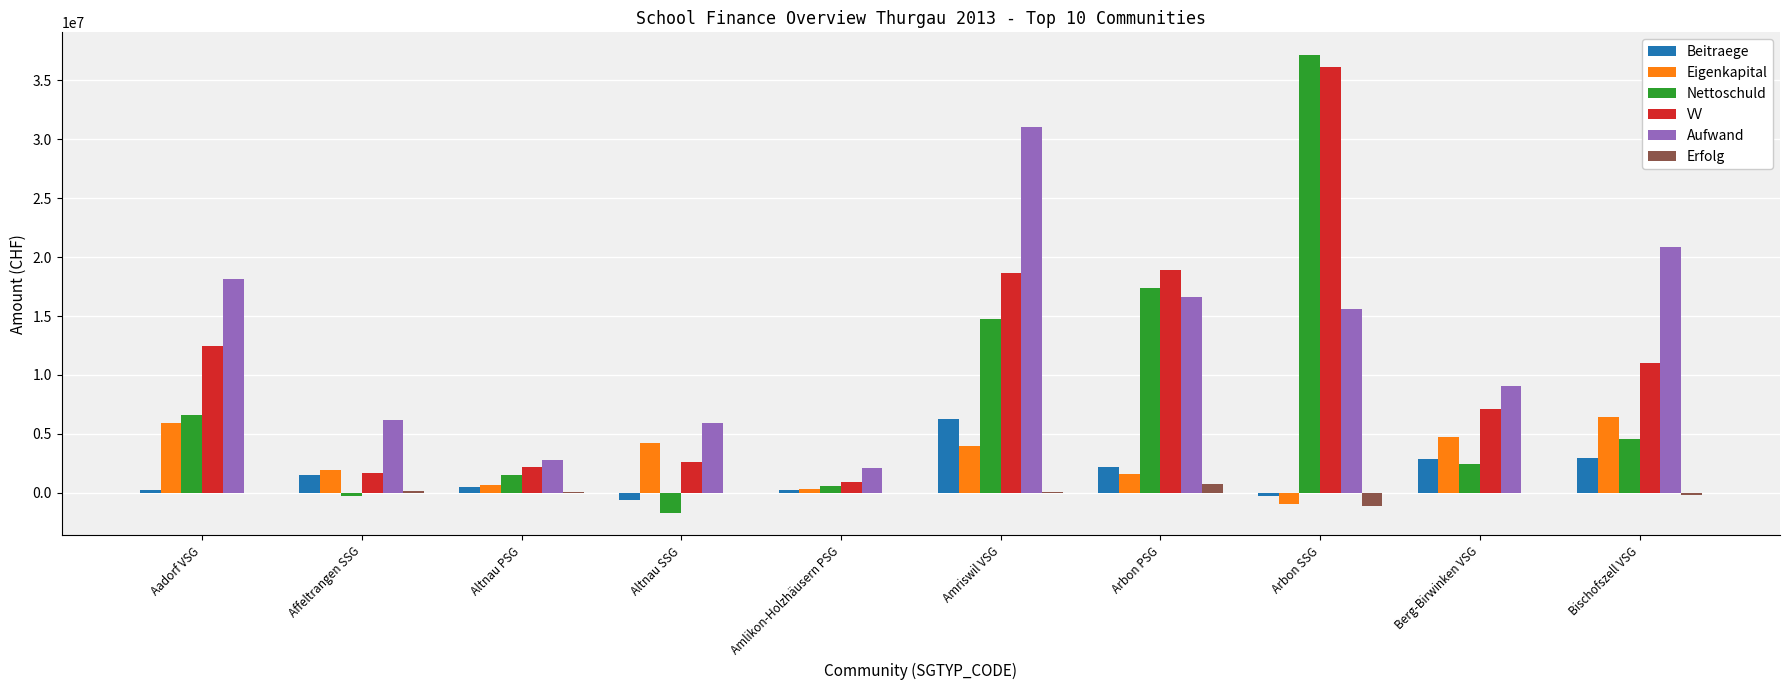

At which category does the chart reach its peak across all series?

Arbon SSG